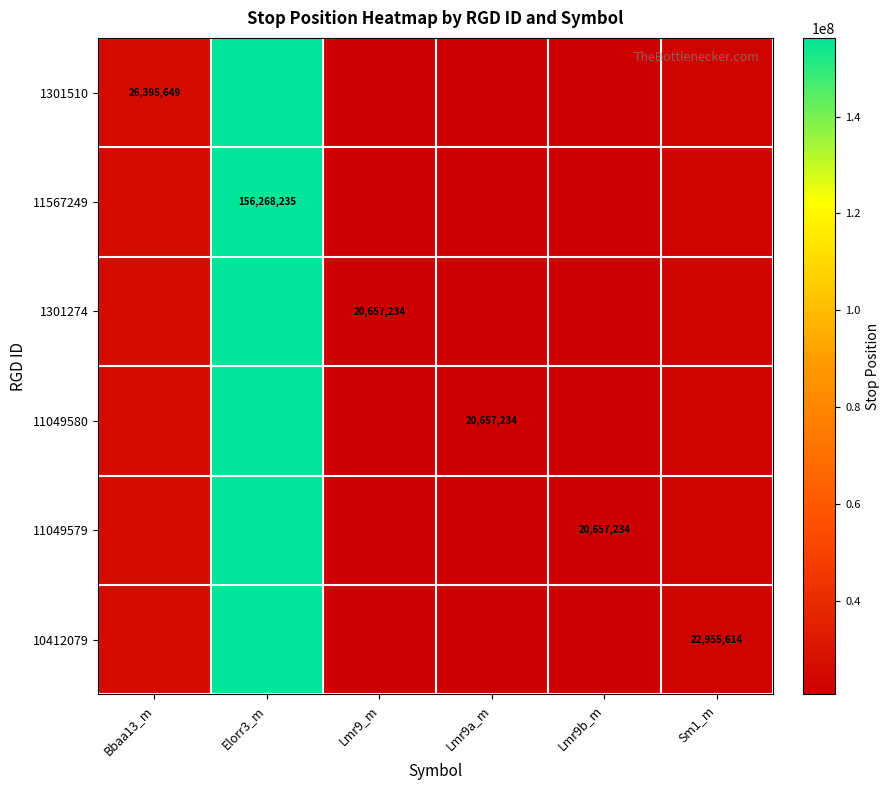

What is the total value across all series at Sm1_m?

137733684